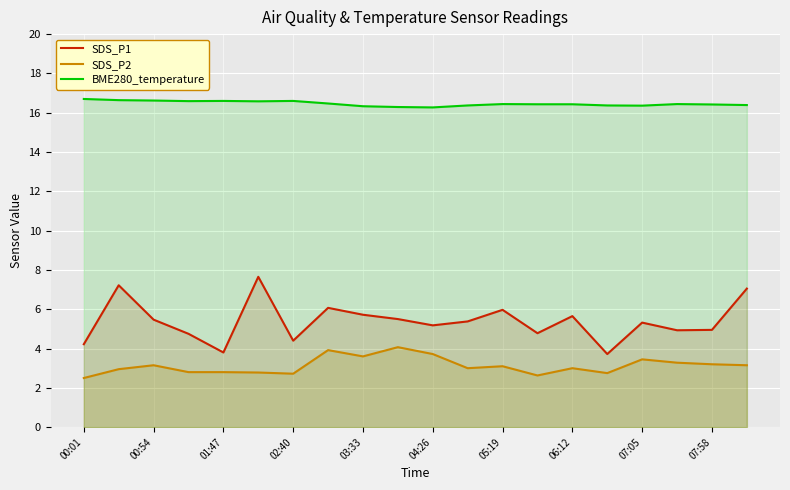

What is the difference between the maximum and minimum values in the SDS_P1 series?

3.9